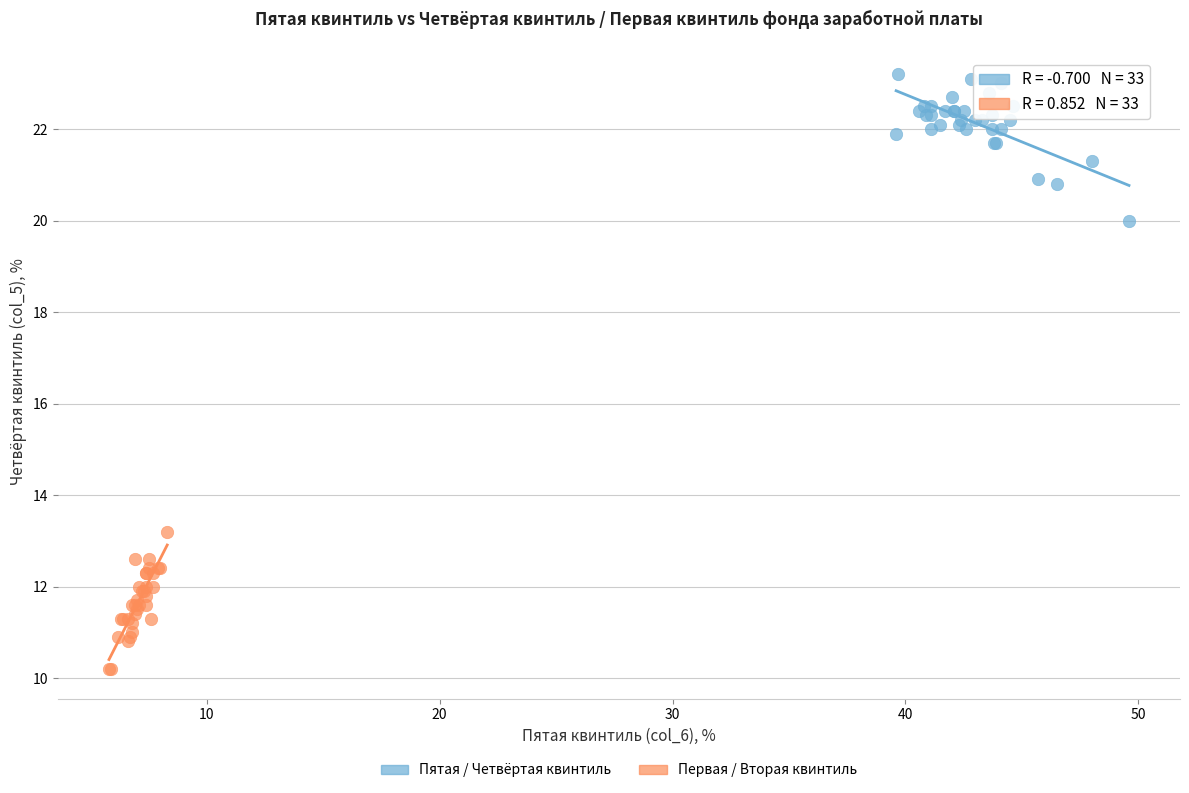

What are all the series names shown in the legend?

Пятая / Четвёртая квинтиль, Первая / Вторая квинтиль